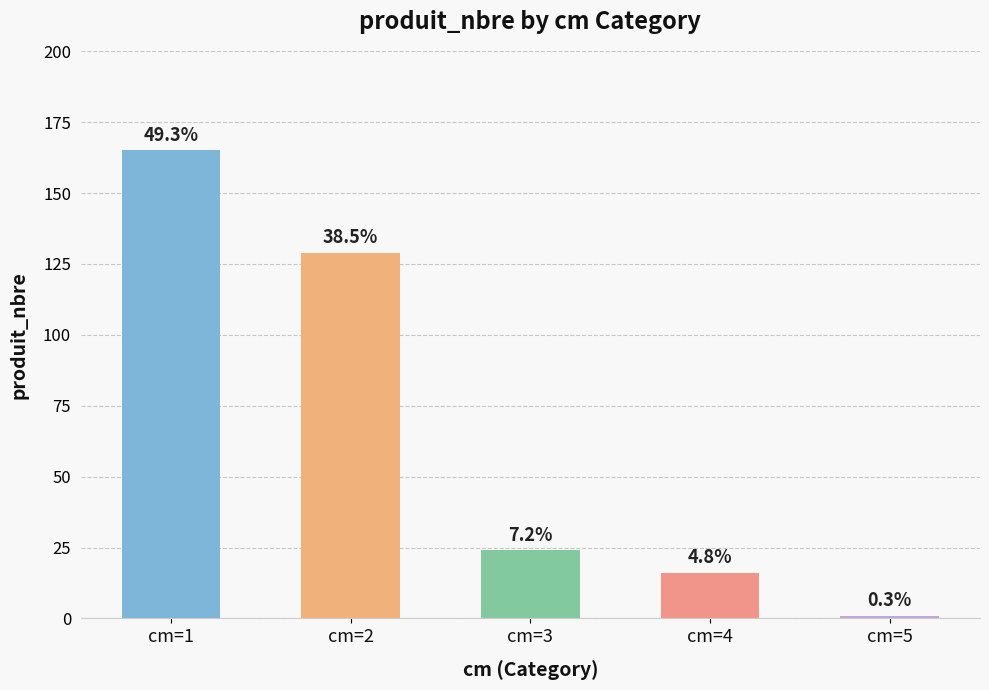

How many bars are there in total?

5